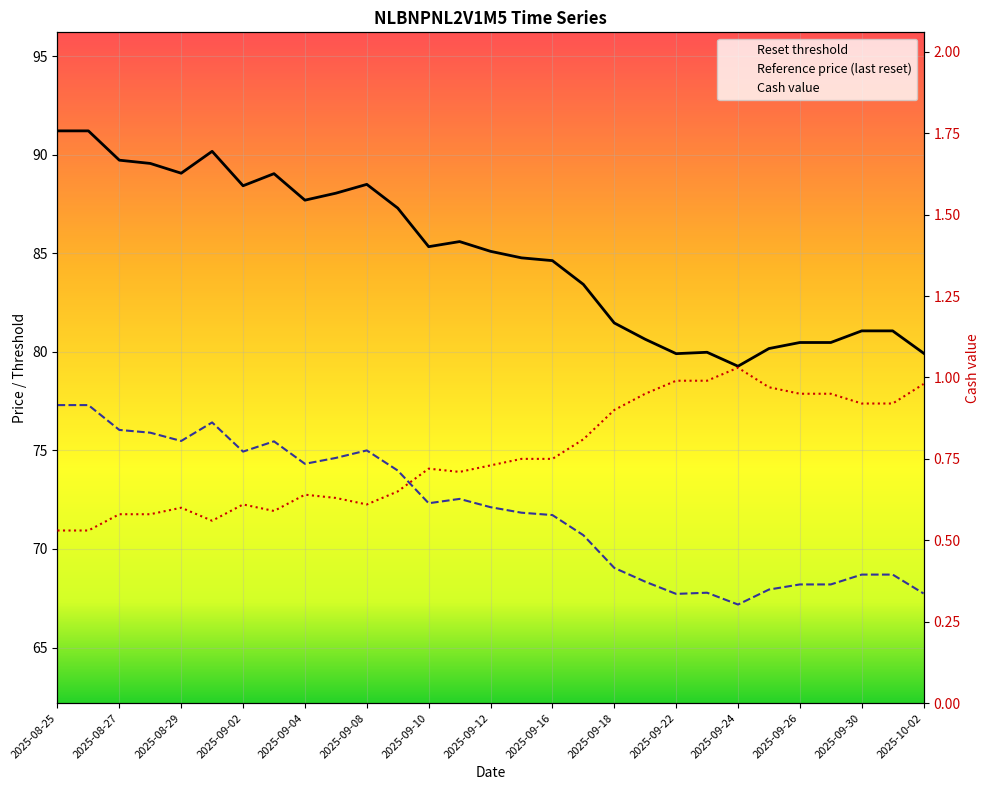

Between 2025-09-12 and 23, which series saw the biggest shift?

Reset threshold